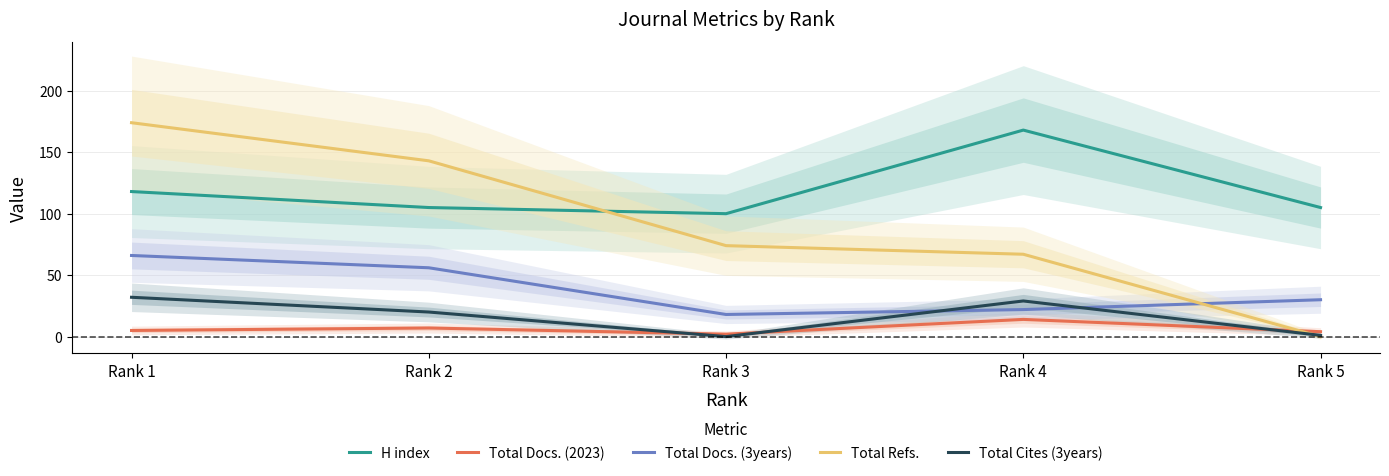

What is the greatest value displayed?

174